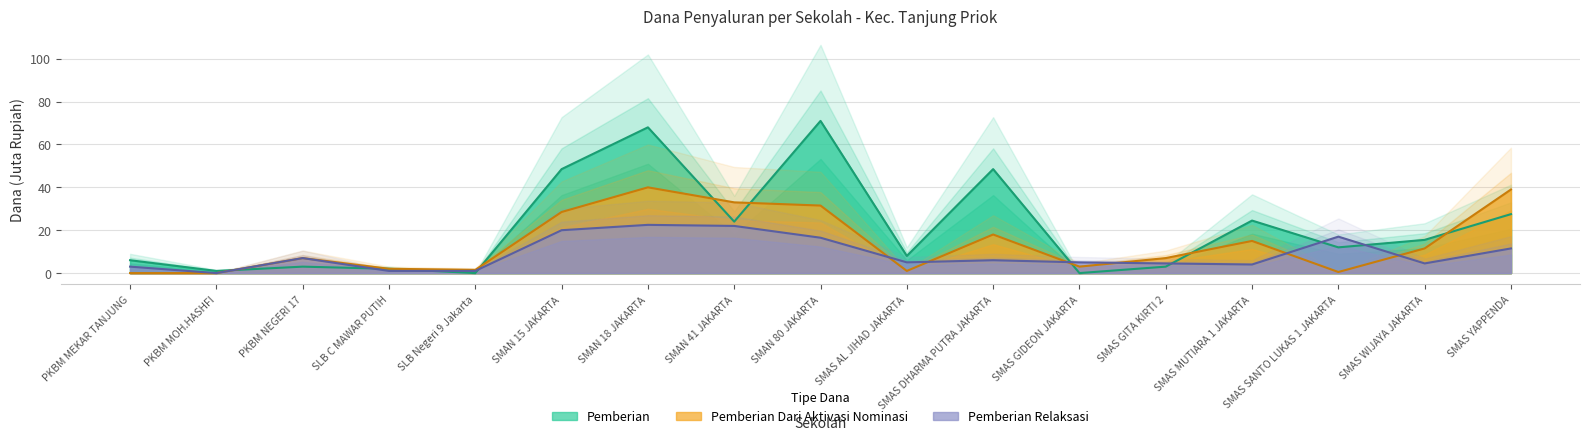

At SMAN 41 JAKARTA, list the series in order from largest to smallest.

Pemberian Dari Aktivasi Nominasi, Pemberian, Pemberian Relaksasi